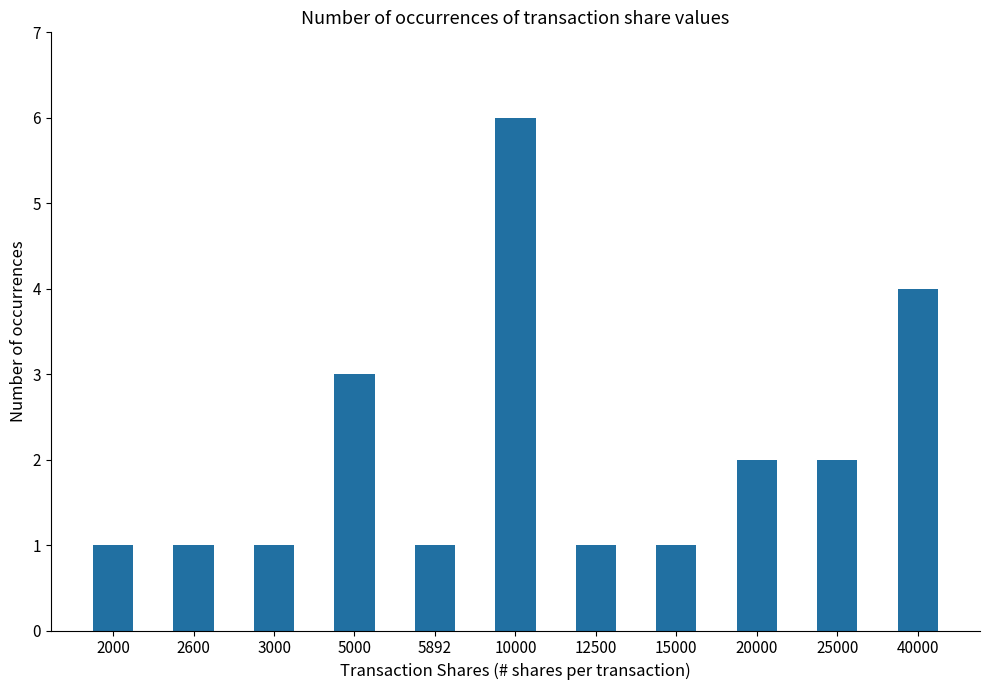

Count the number of data series in this chart.

1